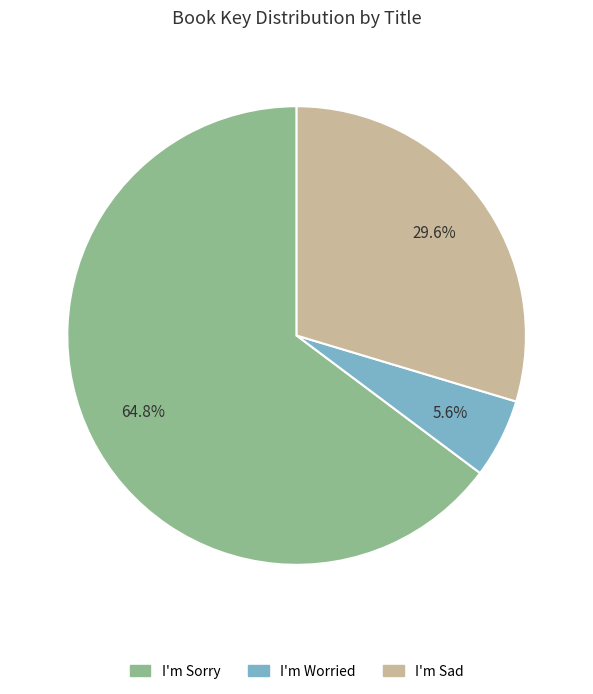

What is the smallest slice in the pie chart?

I'm Worried